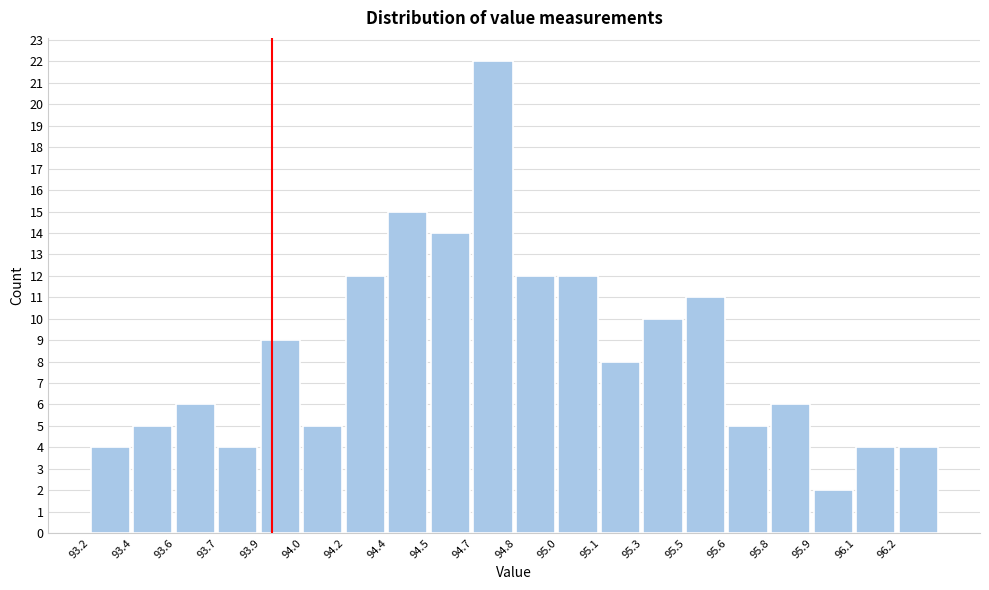

Reading left to right, what are all the values shown in this chart?

93.2=4	93.4=5	93.6=6	93.7=4	93.9=9	94.0=5	94.2=12	94.4=15	94.5=14	94.7=22	94.8=12	95.0=12	95.1=8	95.3=10	95.5=11	95.6=5	95.8=6	95.9=2	96.1=4	96.2=4